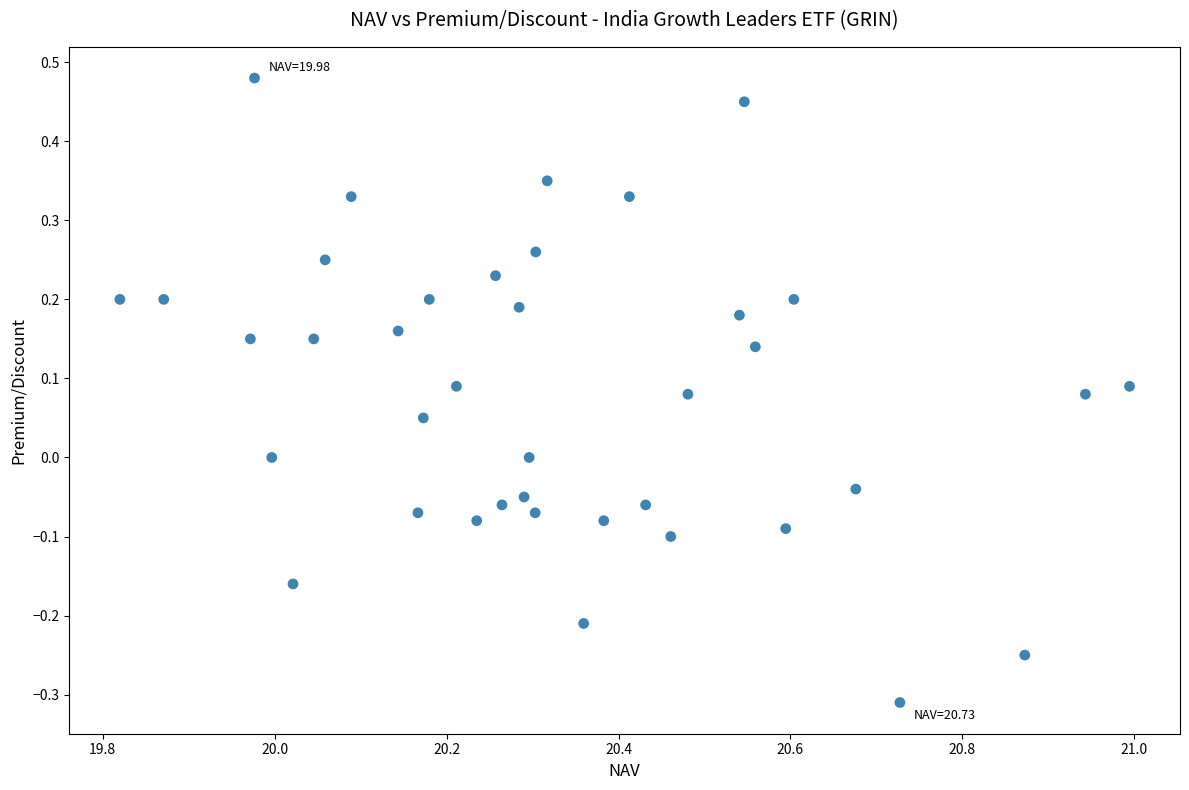

What is the range of Y values (max minus min)?

0.8